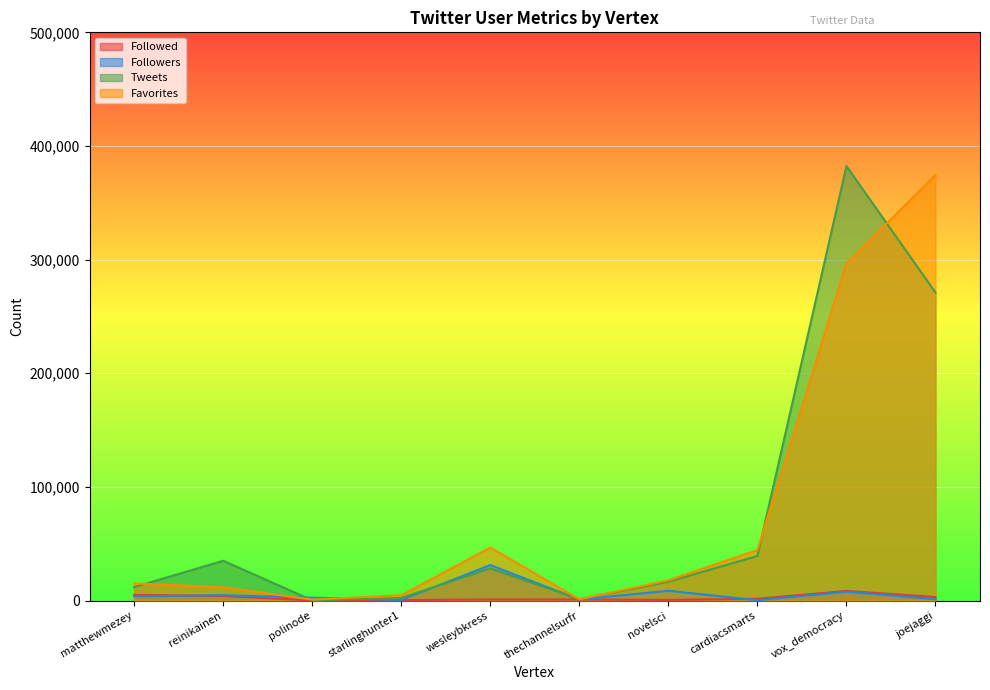

What is the sum of all Followed values?

25155